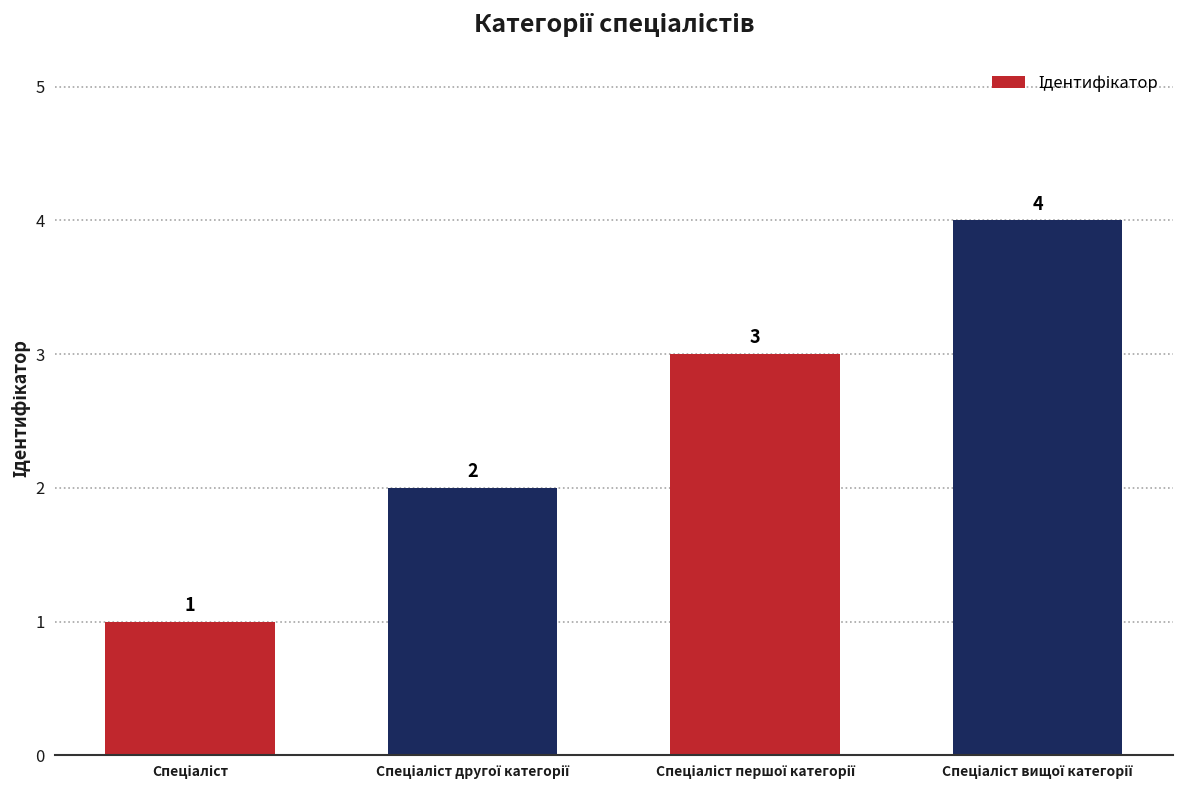

What is the sum of all values?

10